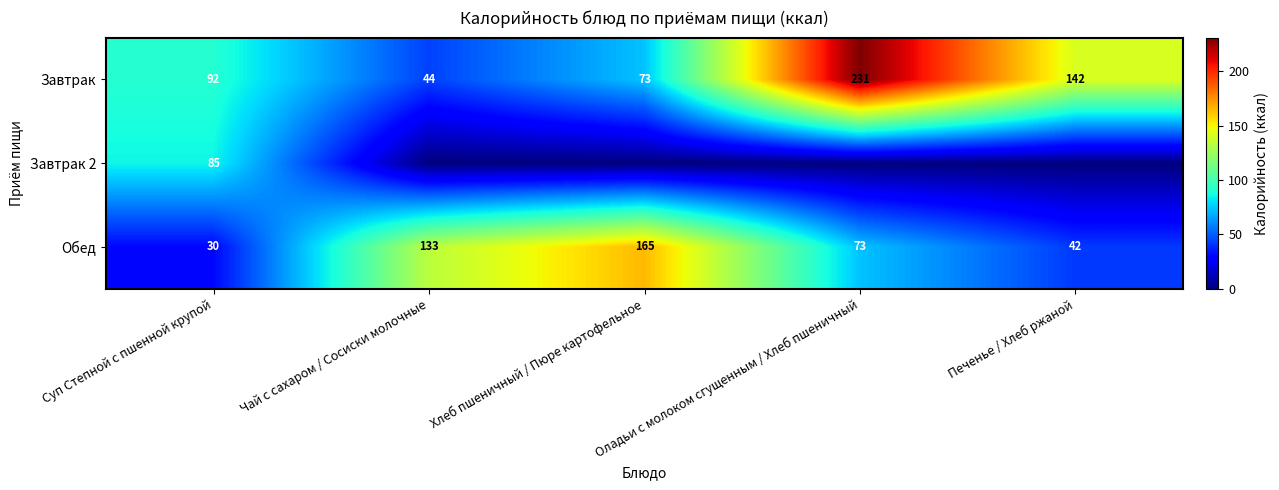

Is it true that Обед equals 75 at Печенье / Хлеб ржаной?

False